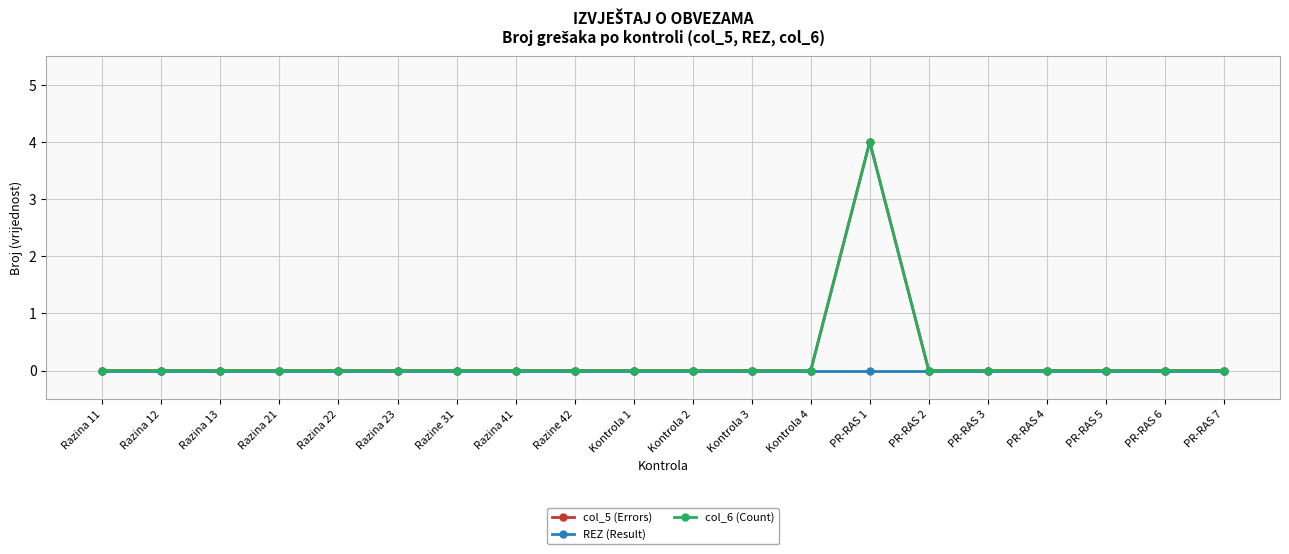

Reading right to left, list all the values displayed in this chart.

col_5 (Errors): 0	0	0	0	0	0	4	0	0	0	0	0	0	0	0	0	0	0	0	0
REZ (Result): 0	0	0	0	0	0	0	0	0	0	0	0	0	0	0	0	0	0	0	0
col_6 (Count): 0	0	0	0	0	0	4	0	0	0	0	0	0	0	0	0	0	0	0	0